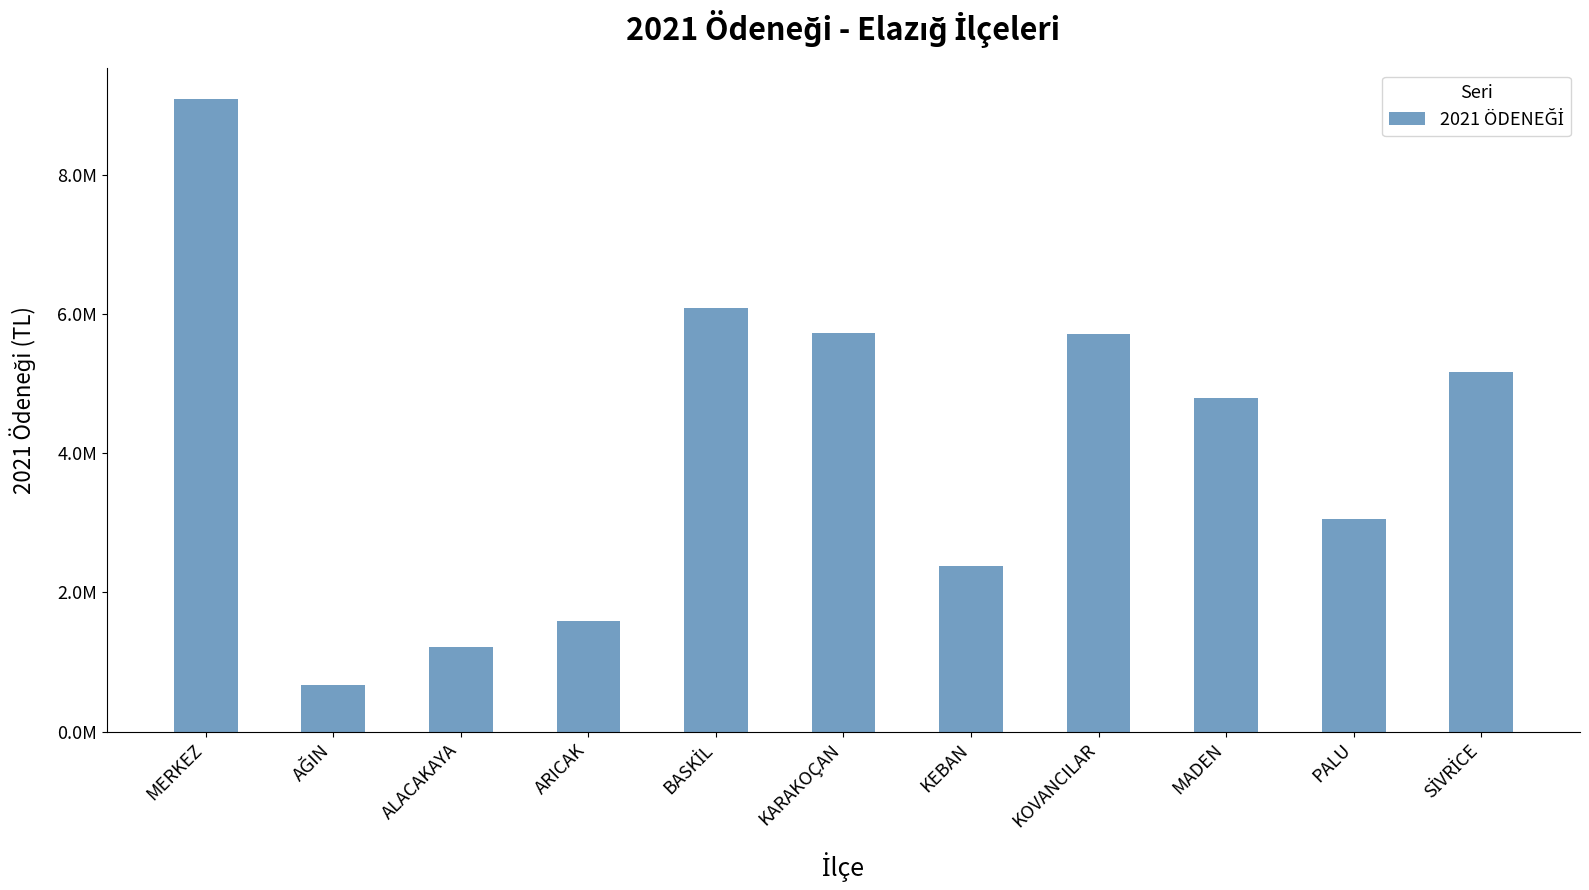

Are the bars horizontal?

No